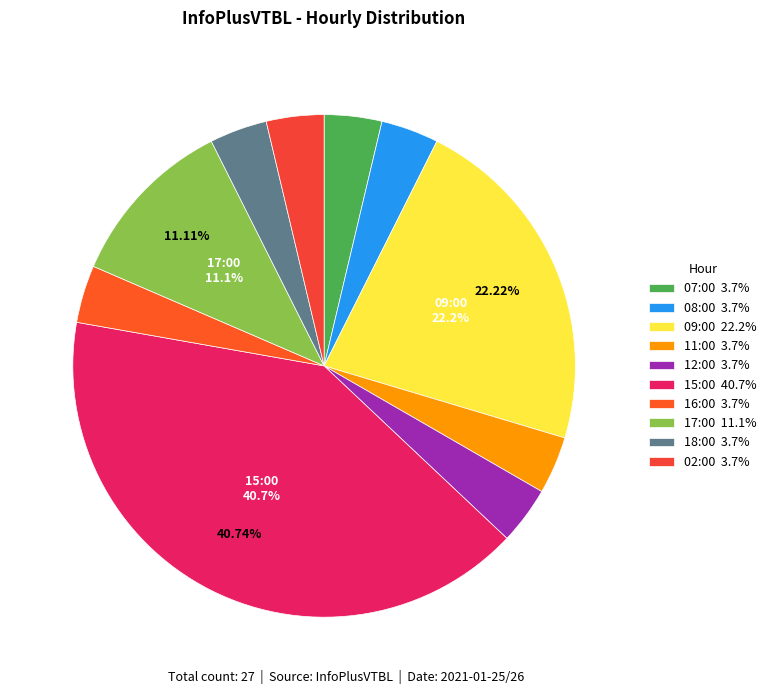

How many slices are in this pie chart?

10